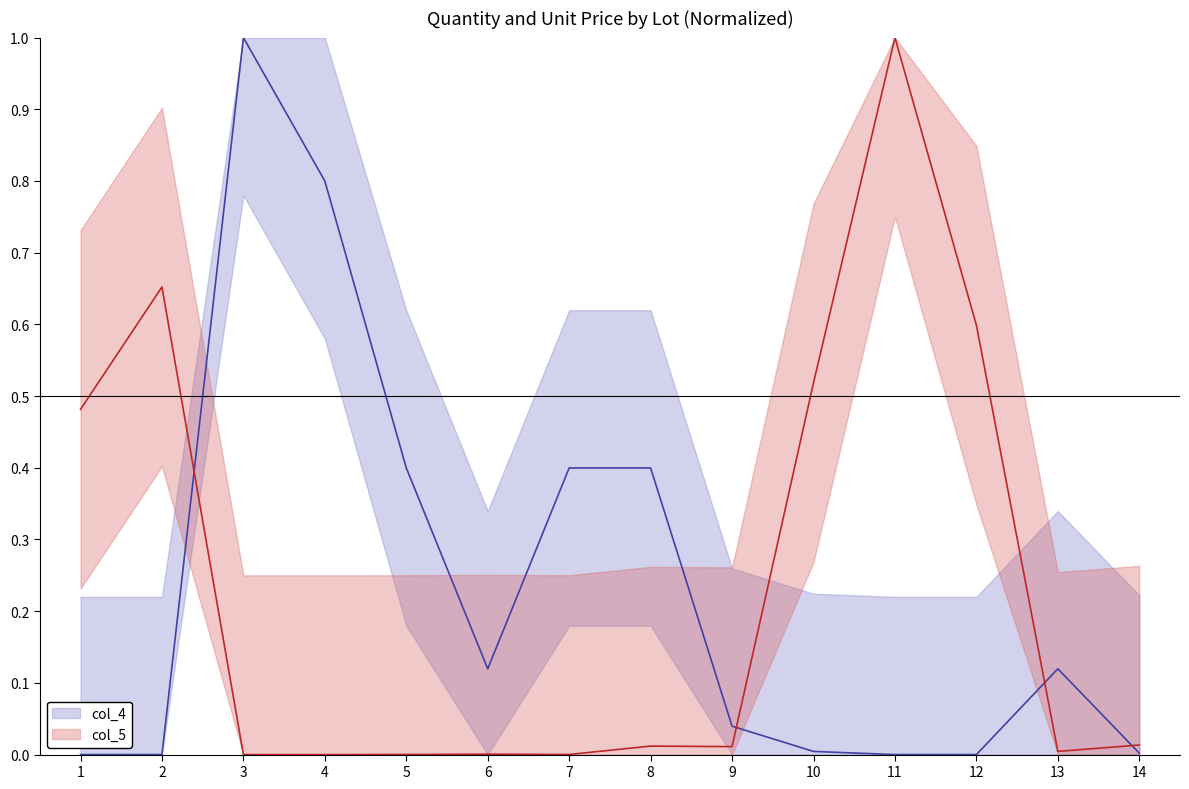

At which label does col_5 reach its minimum?

3